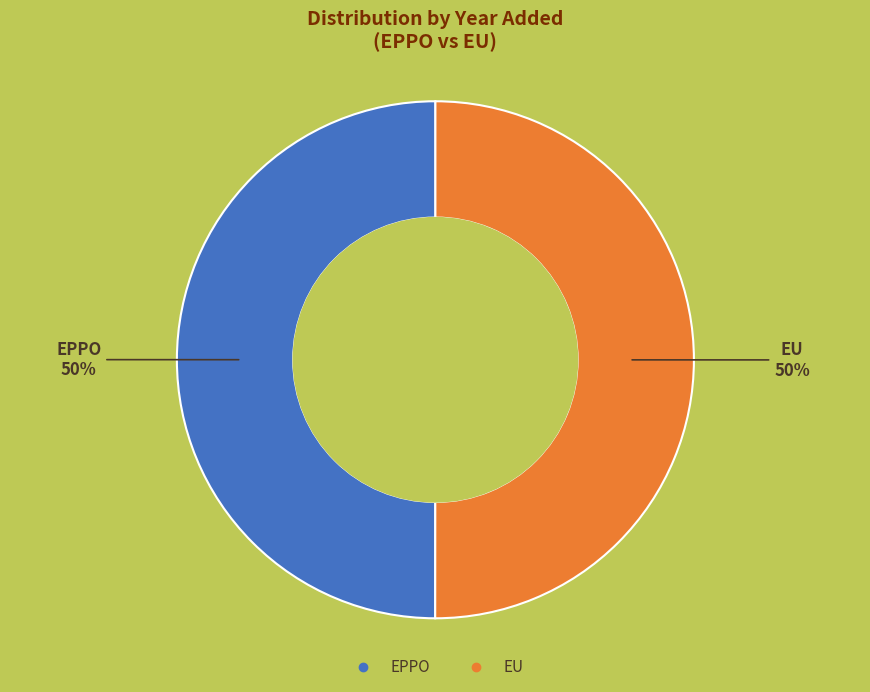

Is the sum of EPPO and EU greater than half?

Yes